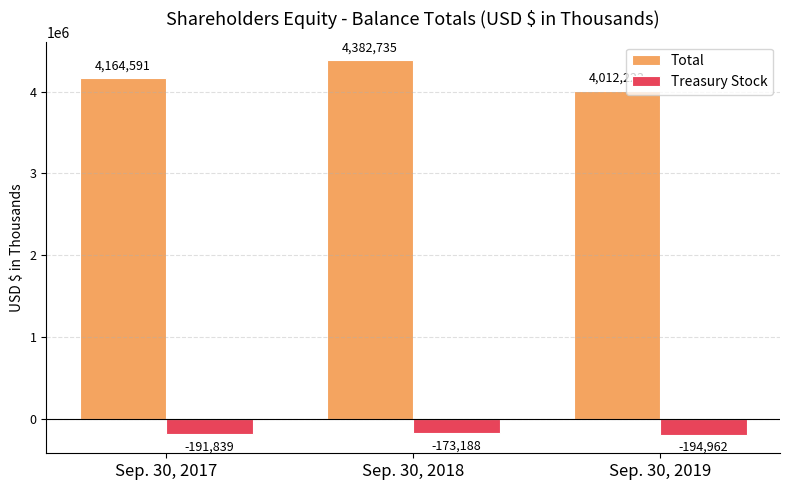

What is the value of the Total bar at the 1st from the left?

4164591